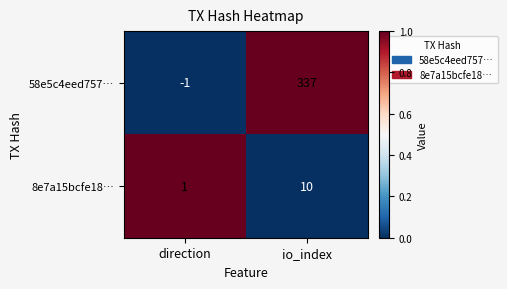

What is the difference between the maximum and minimum values in the 8e7a15bcfe18… series?

9